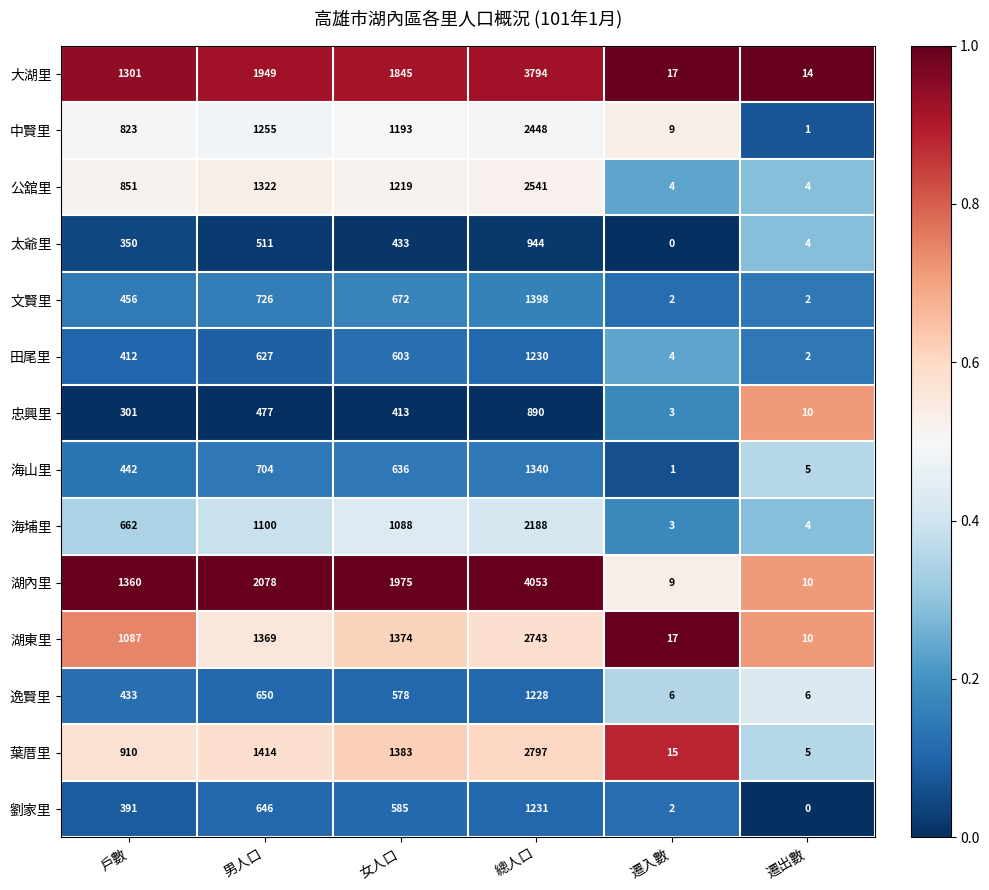

What is the spread (max minus min) of values at 總人口?

3163